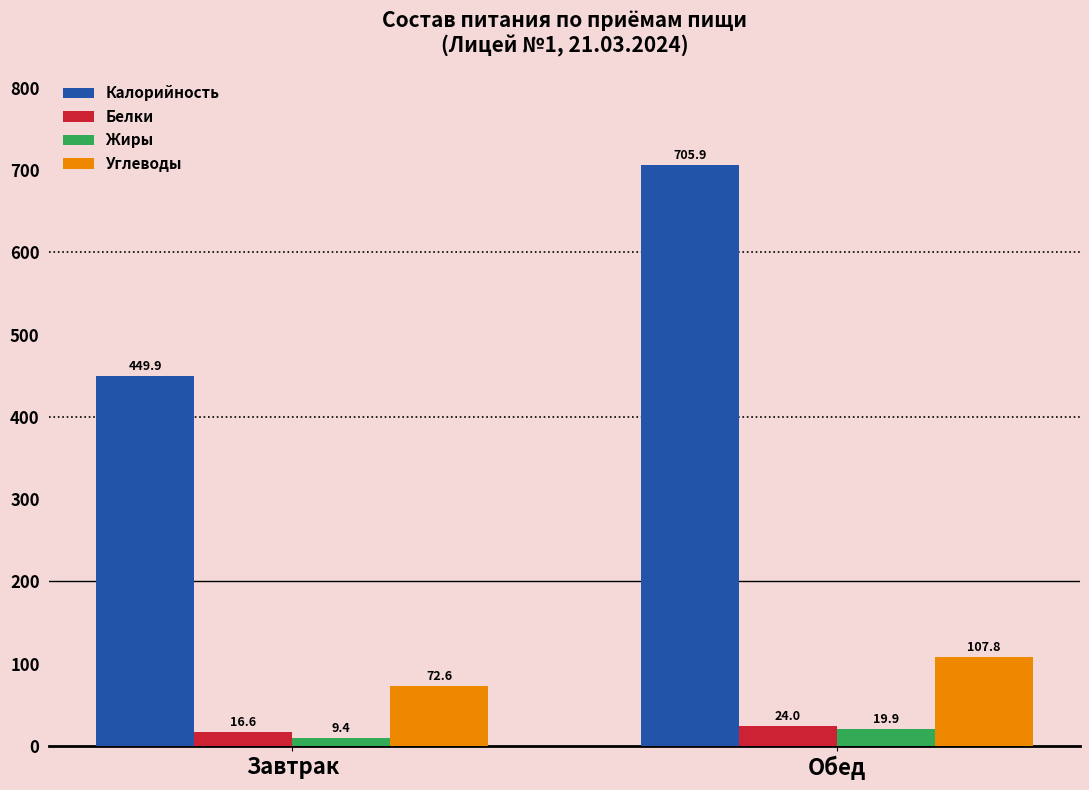

Which series has the largest total across all categories?

Калорийность